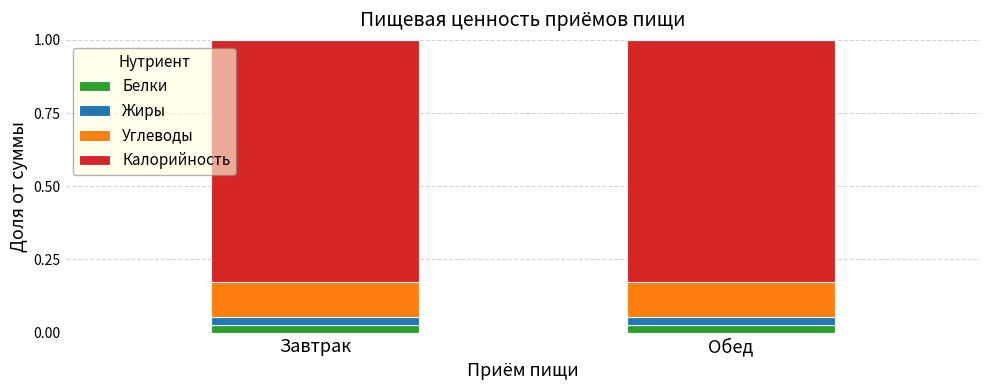

What is the total value across all series at Обед?

1.0